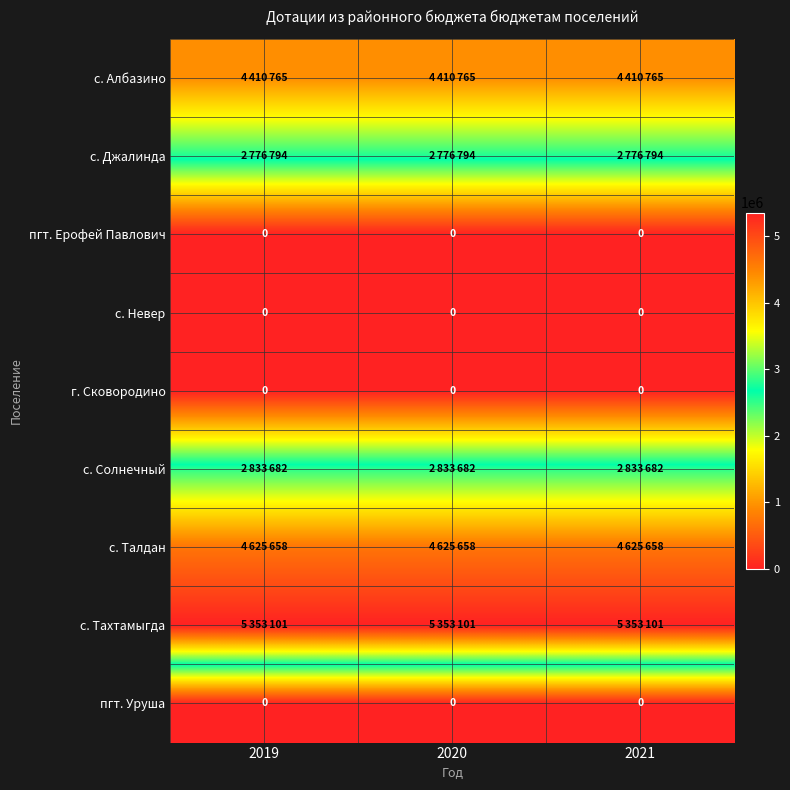

The value of с. Невер at 2021 is 0. True or false?

True